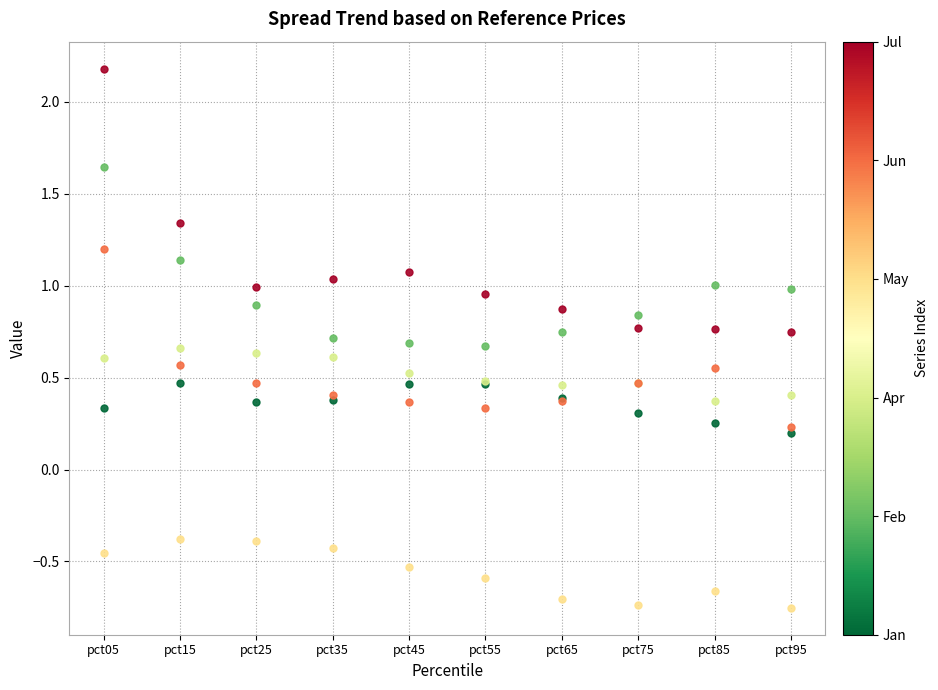

Is this an area chart (filled region under the line)?

No